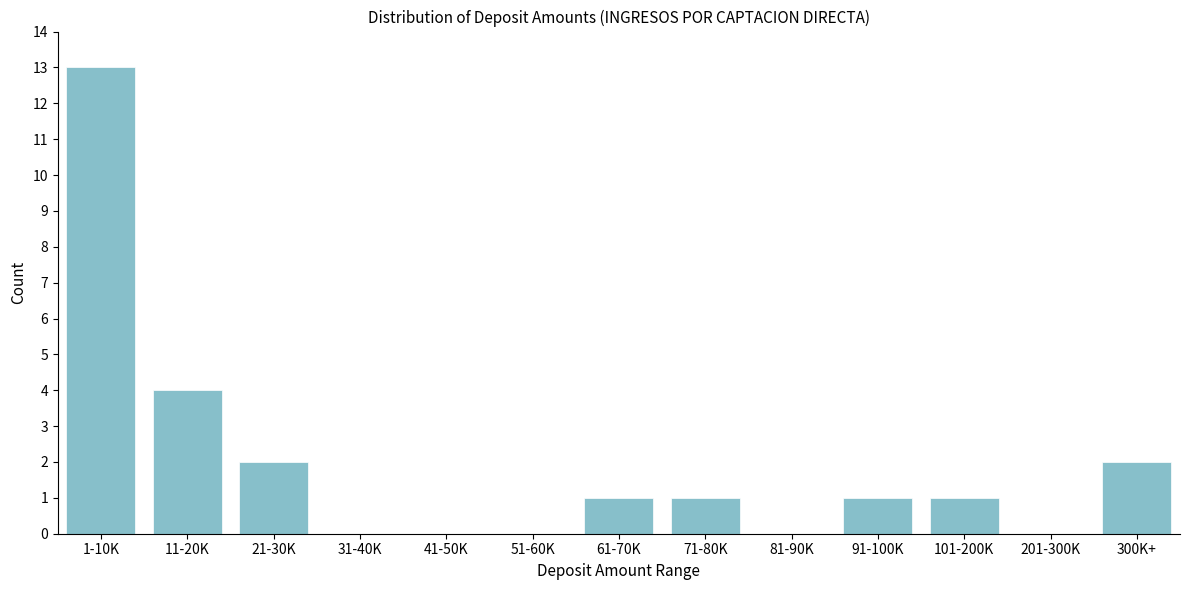

Reading left to right, extract all data points from this chart.

1-10K=13	11-20K=4	21-30K=2	31-40K=0	41-50K=0	51-60K=0	61-70K=1	71-80K=1	81-90K=0	91-100K=1	101-200K=1	201-300K=0	300K+=2